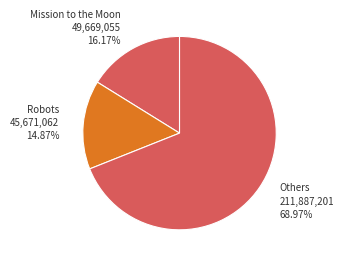

Count the number of slices in the pie.

3